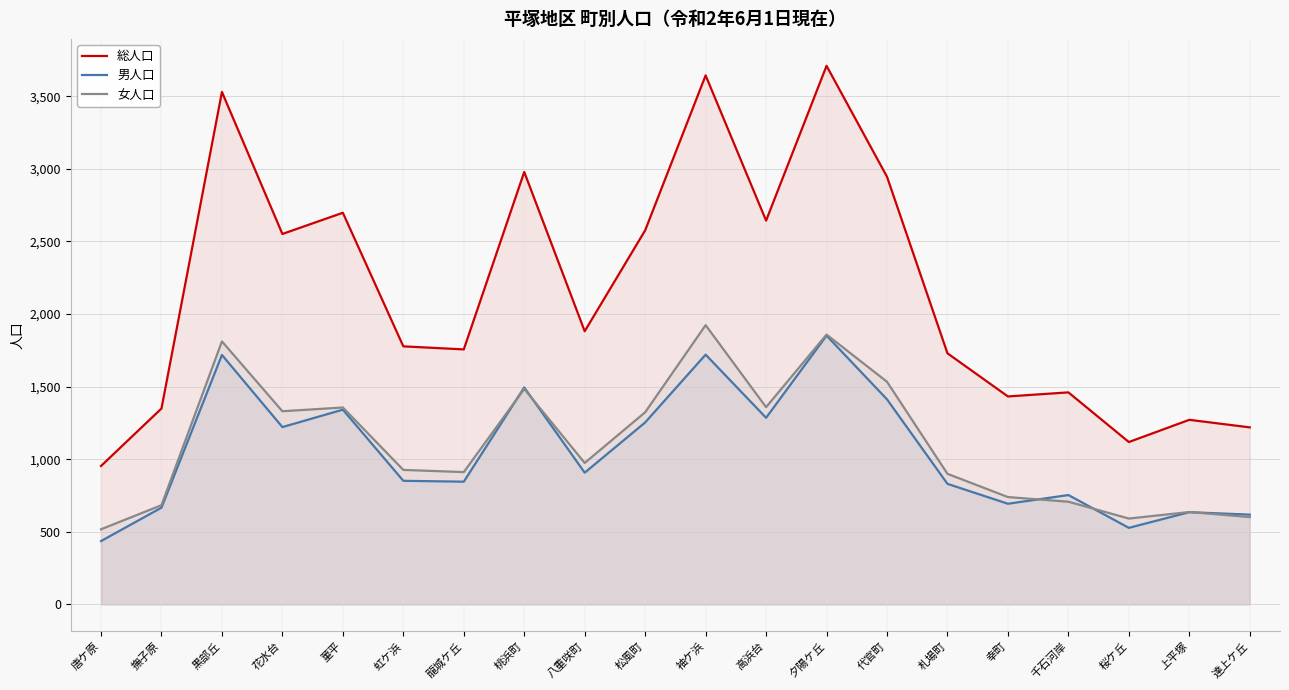

What is the sum of the 男人口 values at 唐ケ原 and 花水台?

1657